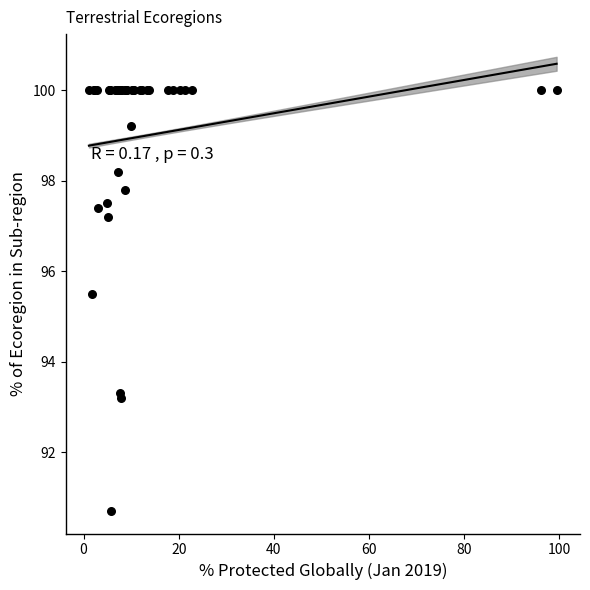

What Y value in the scatter plot is closest to 95?

95.5